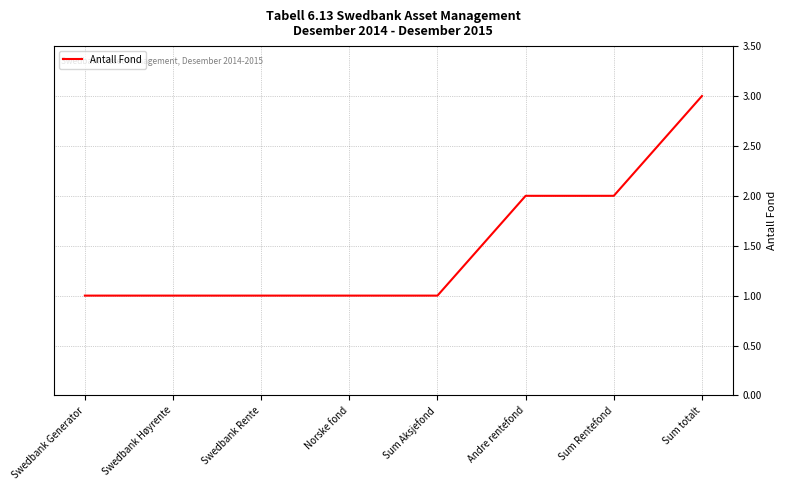

Reading left to right, transcribe all the data shown in this chart.

1	1	1	1	1	2	2	3